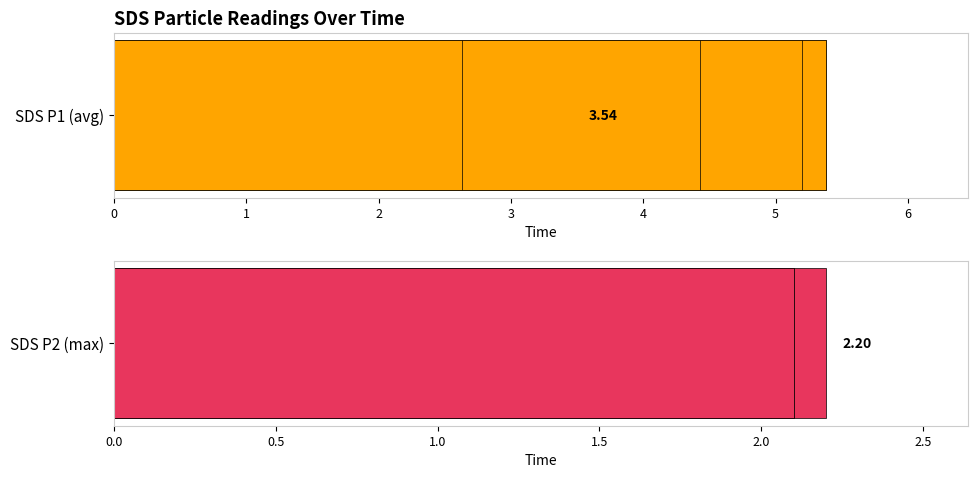

Is the value of SDS_P2 at 14 greater than the value of SDS_P1 at 2?

No